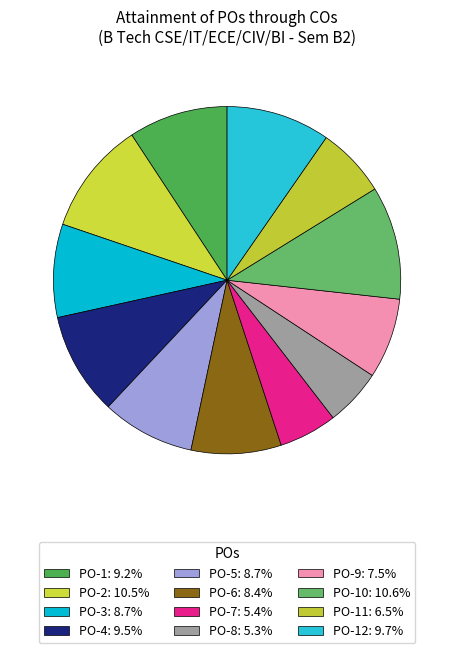

Which category has the smallest portion of the pie?

PO-8